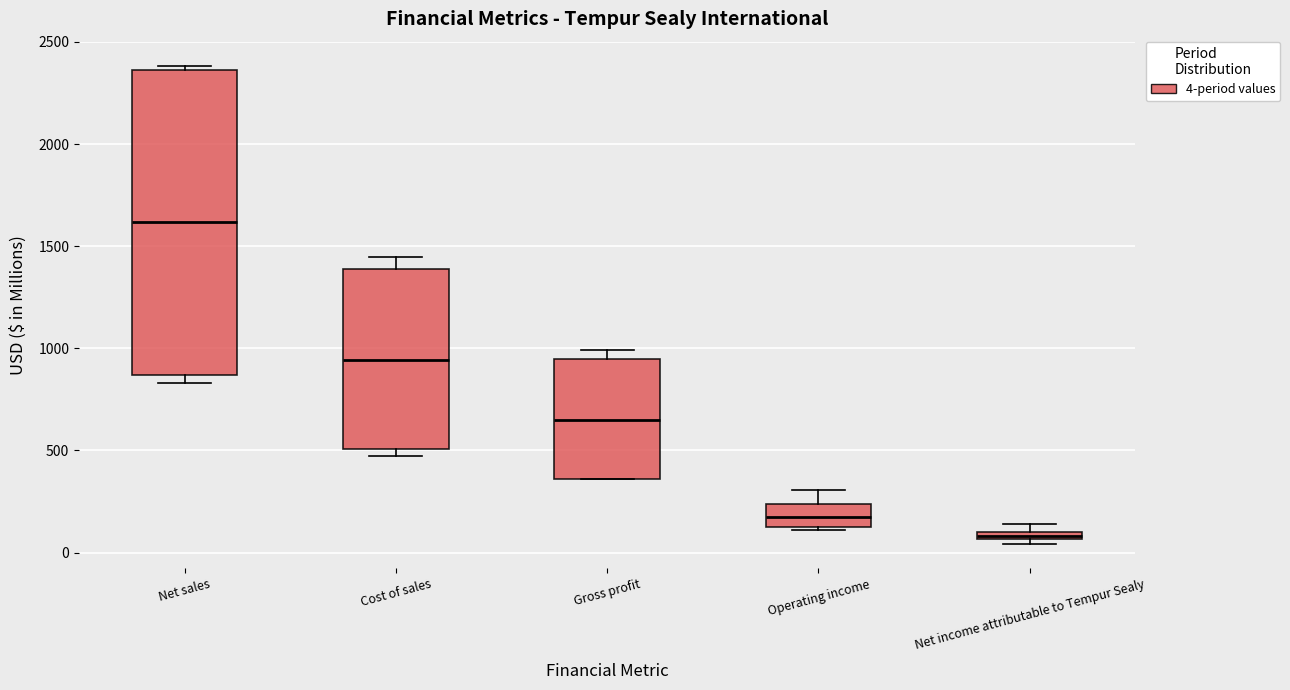

Comparing the boxes themselves (not the whiskers), which one is the tallest?

Net sales